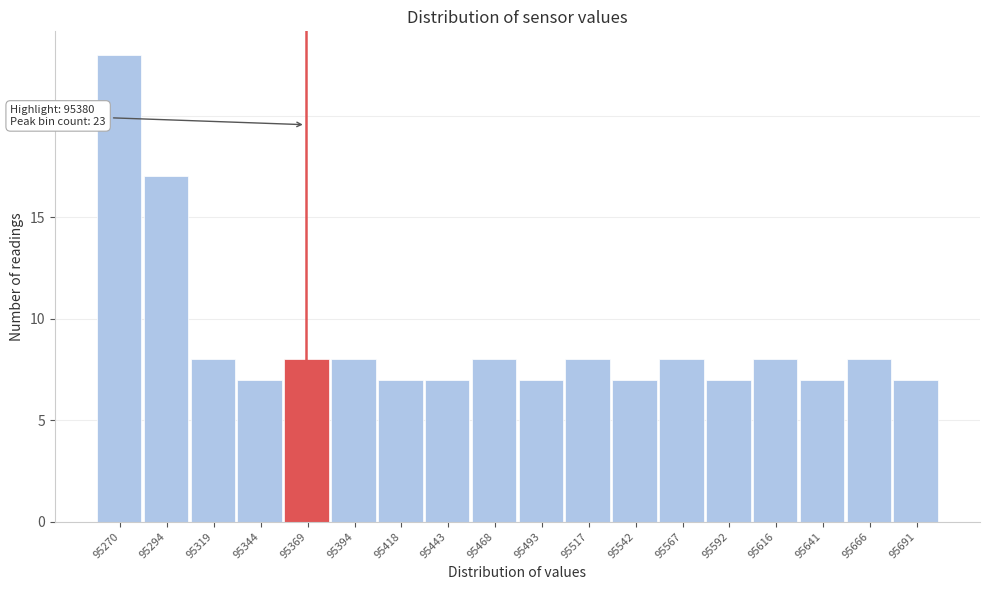

Reading left to right, extract all data points from this chart.

95270=23	95294=17	95319=8	95344=7	95369=8	95394=8	95418=7	95443=7	95468=8	95493=7	95517=8	95542=7	95567=8	95592=7	95616=8	95641=7	95666=8	95691=7